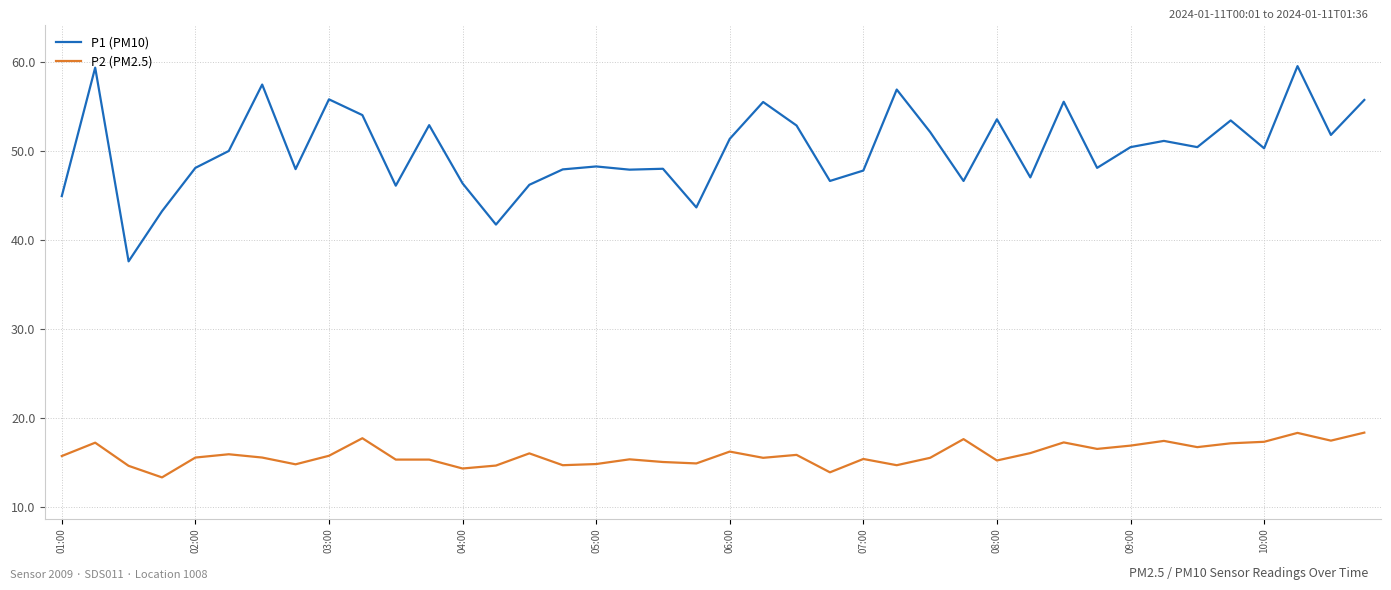

True or false: P1 (PM10) and P2 (PM2.5) intersect in this chart.

False